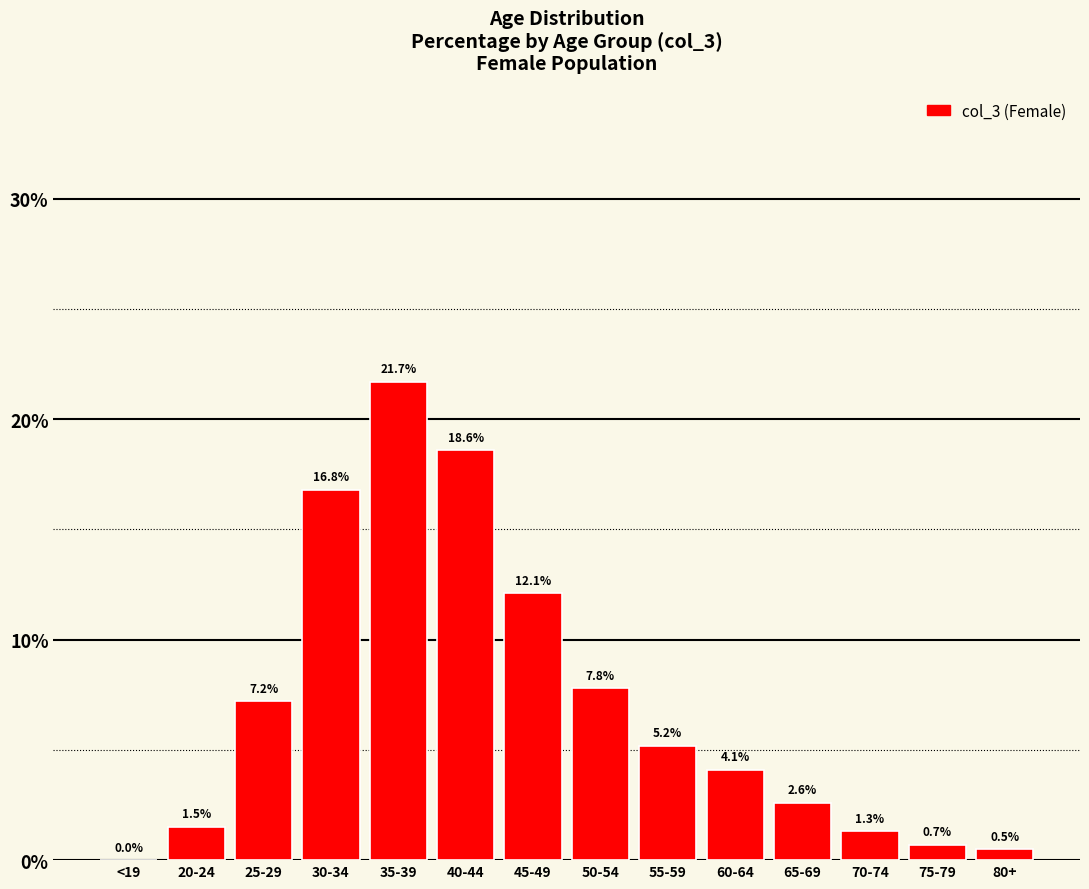

Reading left to right, what are all the values shown in this chart?

<19=0.0	20-24=1.5	25-29=7.2	30-34=16.8	35-39=21.7	40-44=18.6	45-49=12.1	50-54=7.8	55-59=5.2	60-64=4.1	65-69=2.6	70-74=1.3	75-79=0.7	80+=0.5